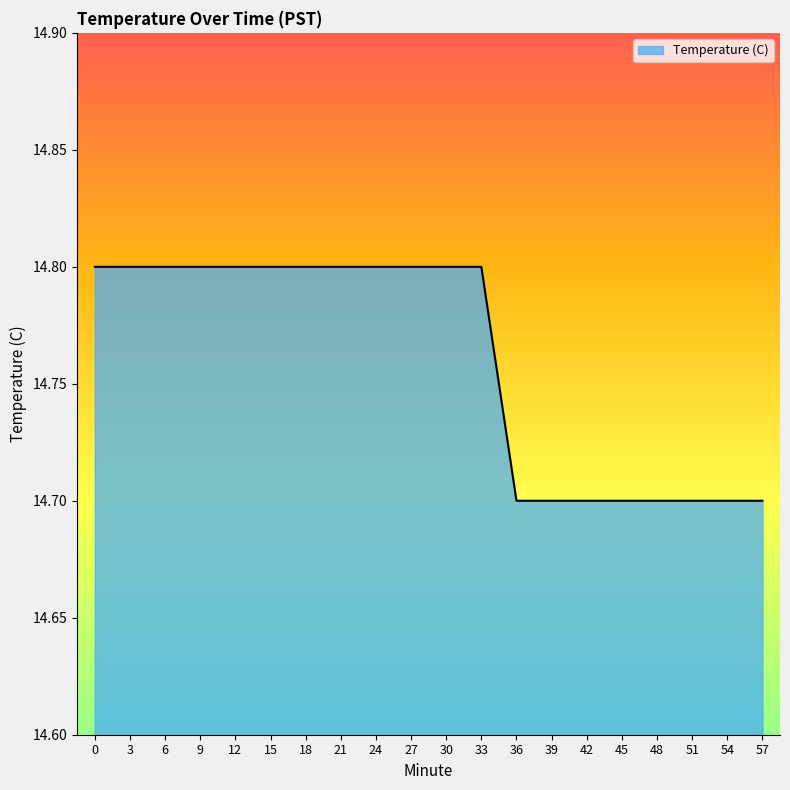

Approximately how many times larger is the value at 48 compared to 24?

1.0